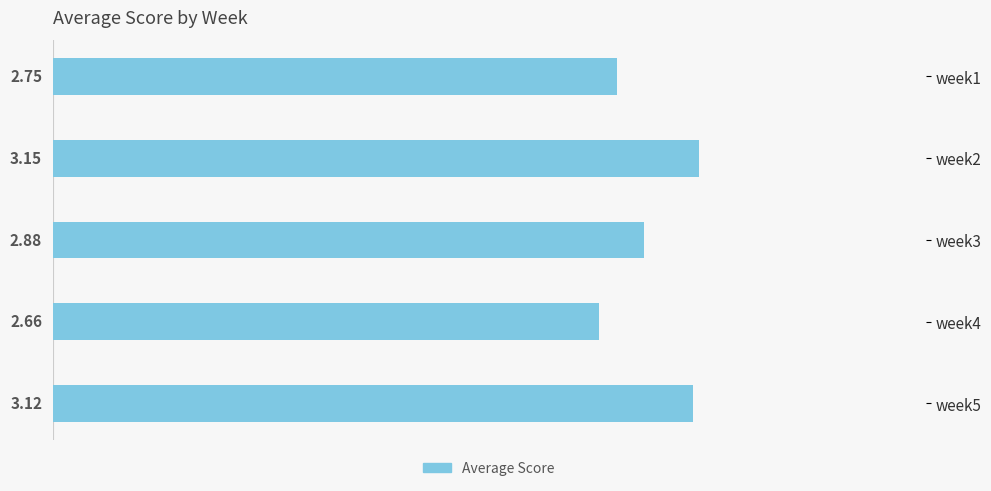

Rank the categories by value from highest to lowest.

week2, week5, week3, week1, week4